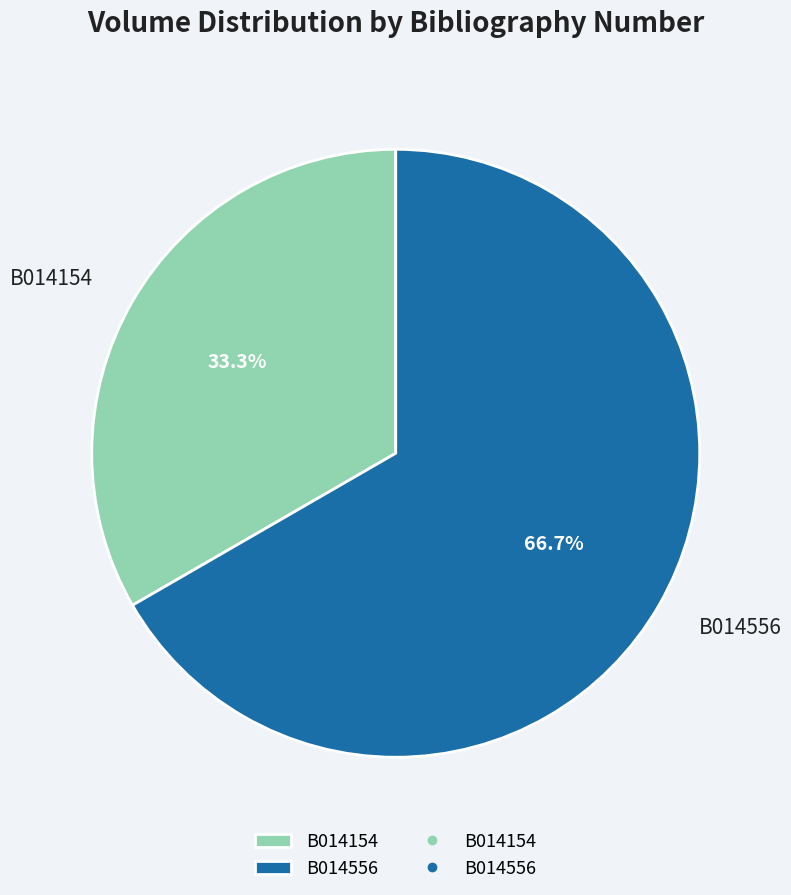

To the nearest percent, what is the difference between the B014556 and B014154 slice percentages?

33%